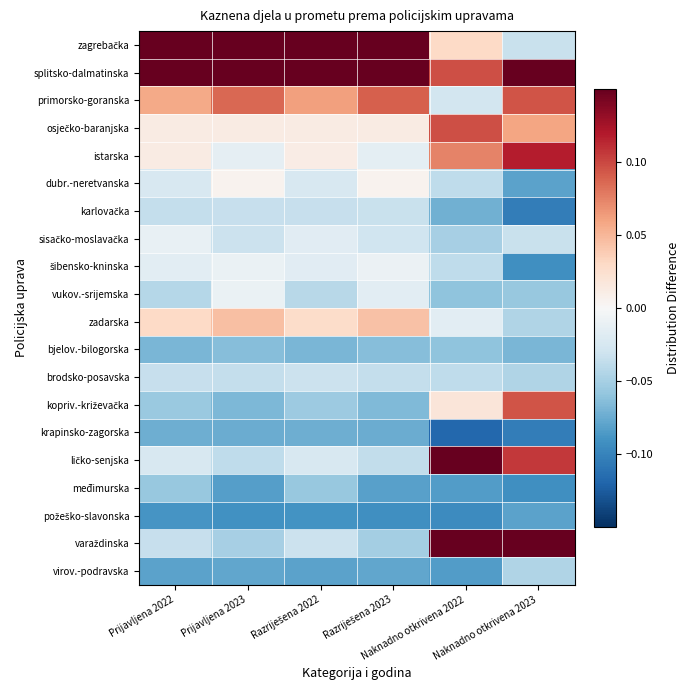

What is the maximum value shown in the chart?

0.4